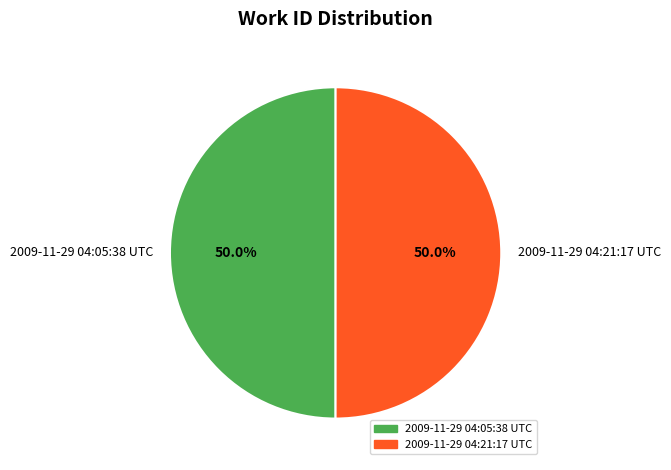

How many slices are in this pie chart?

2